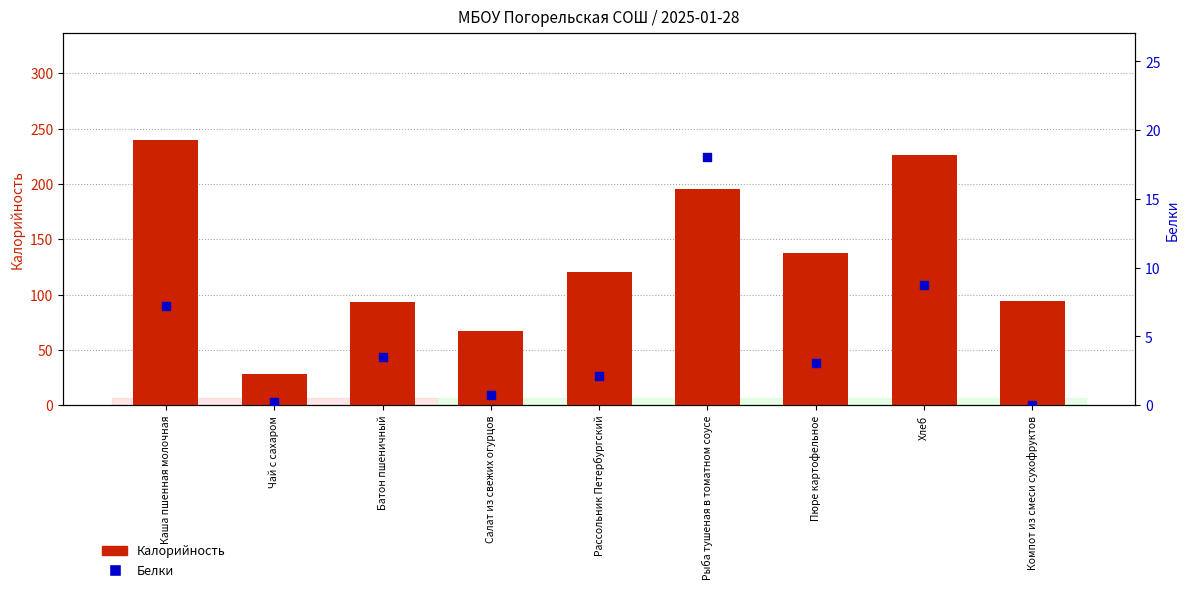

At how many categories does at least one series exceed 130?

4